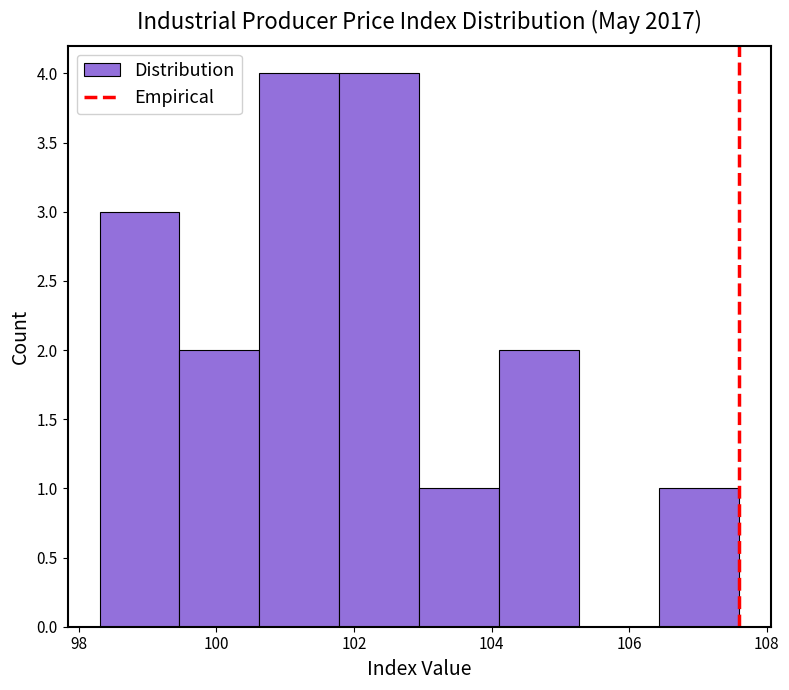

Reading left to right, transcribe this chart: for each bar, give the range it covers on the x-axis and its height. Neither the bar edges nor the heights are printed on the chart, so give them approximately, as read against the axes.

98.4 to 99.4: 3
99.4 to 100.6: 2
100.6 to 101.8: 4
101.8 to 103.0: 4
103.0 to 104.2: 1
104.2 to 105.2: 2
105.2 to 106.4: 0
106.4 to 107.6: 1